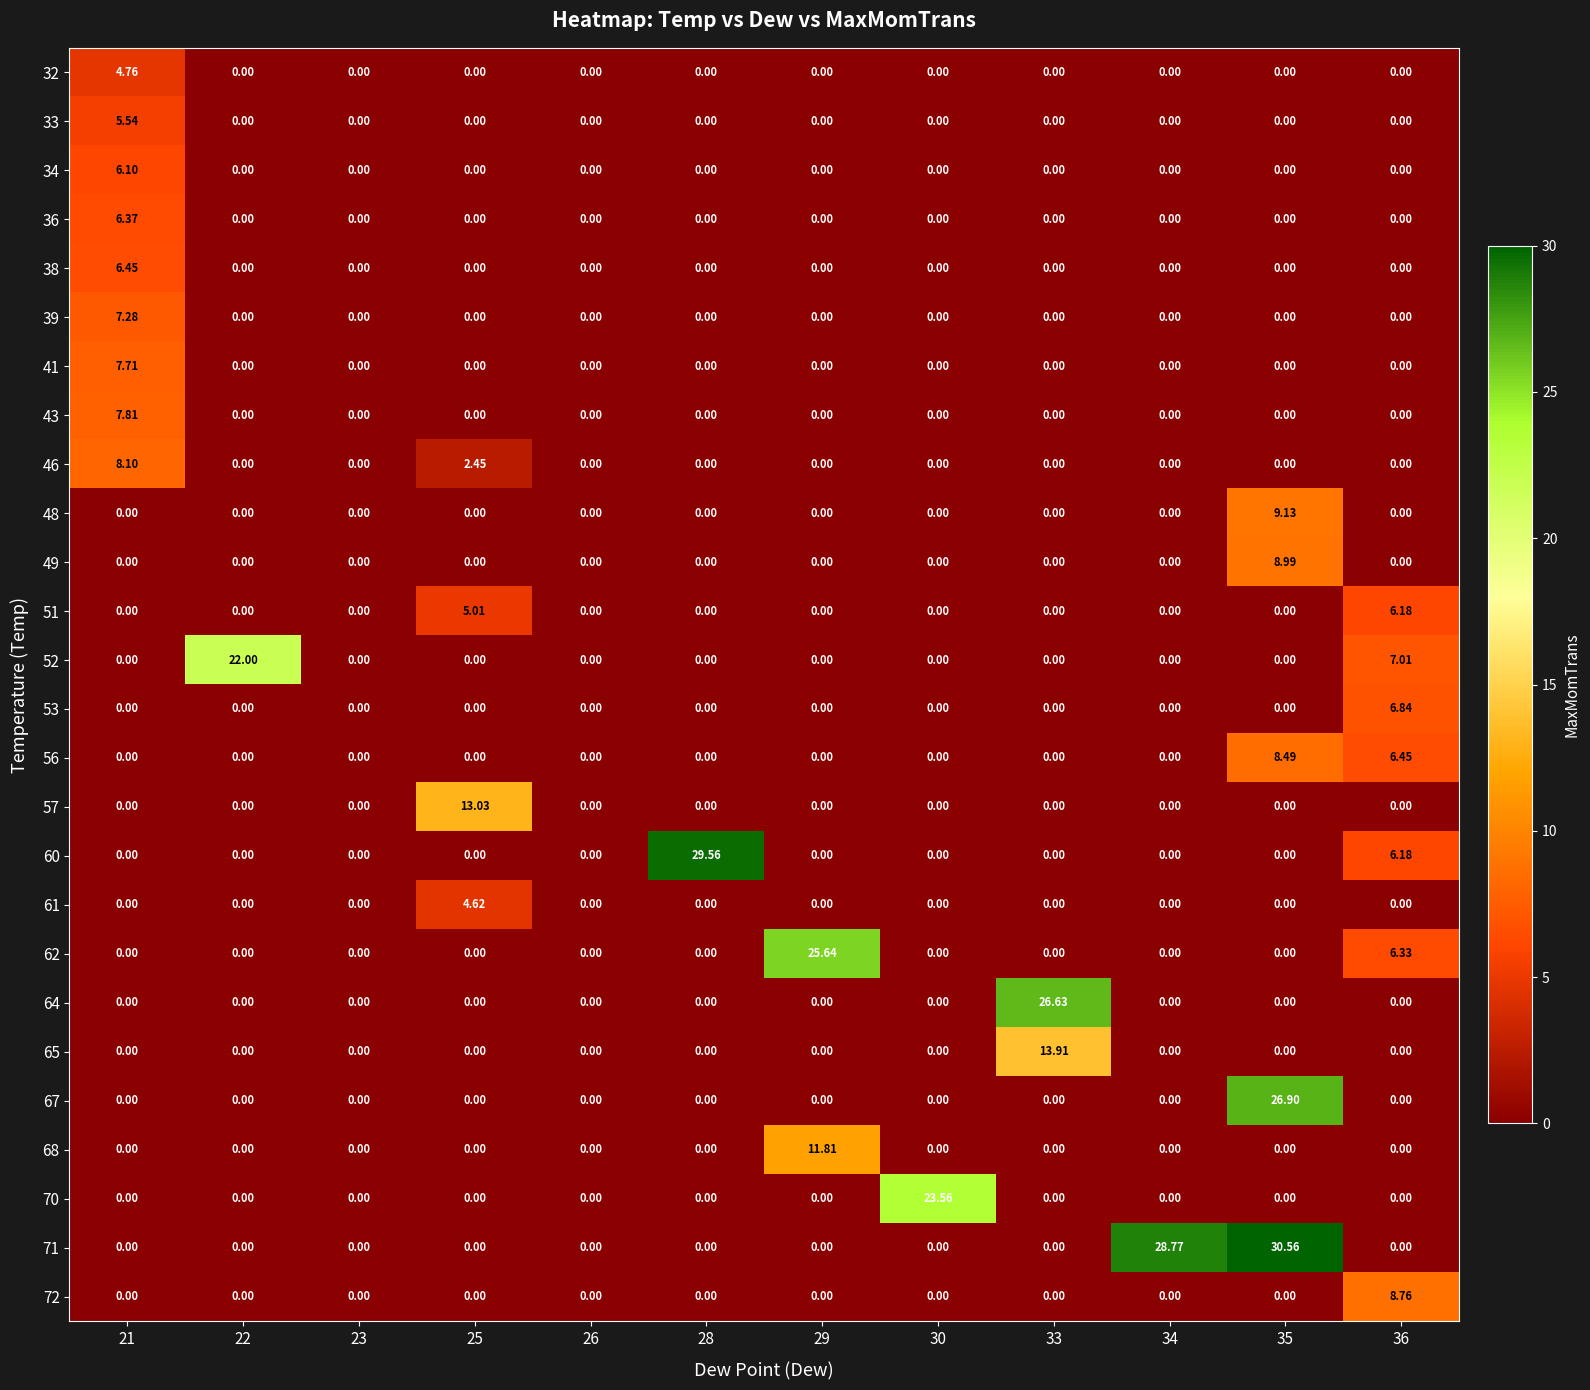

Is the value of 72 at 36 greater than the value of 38 at 36?

Yes